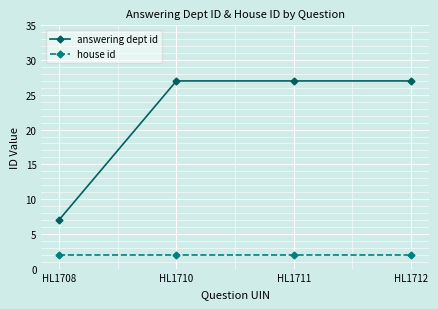

What are all the series names shown in the legend?

answering dept id, house id